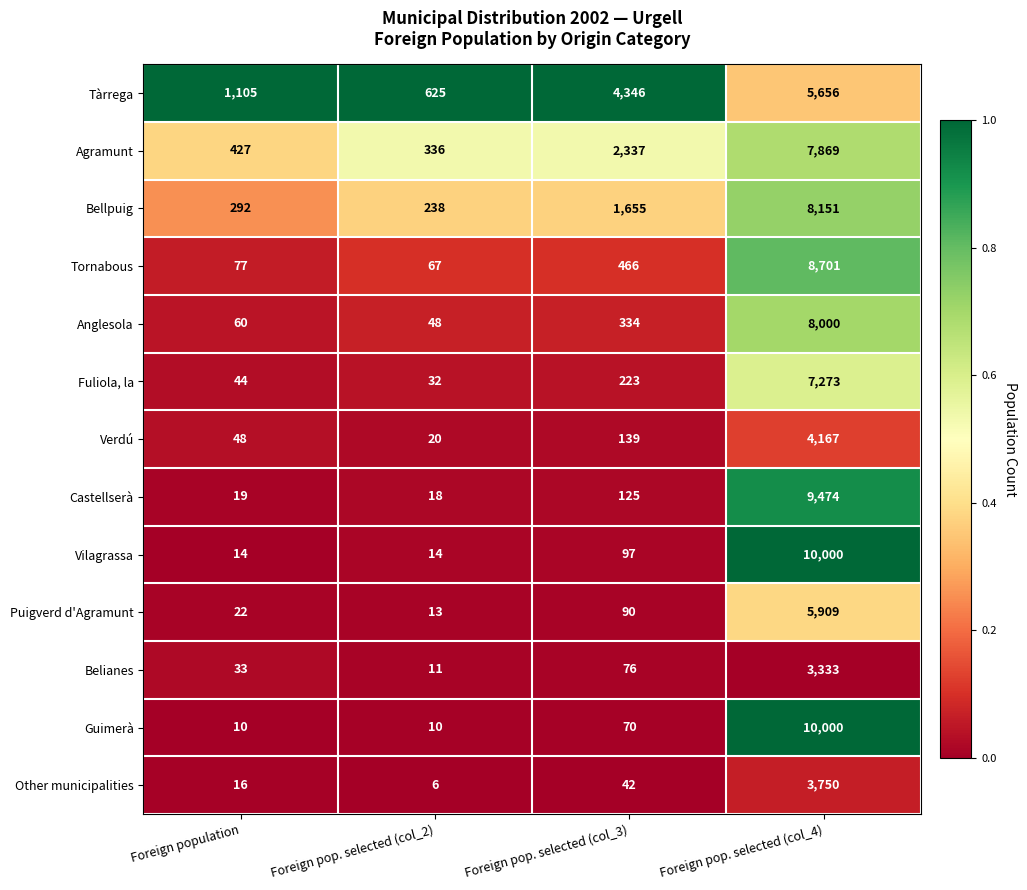

True or false: Belianes has a value of 2322 at Foreign pop. selected (col_4).

False